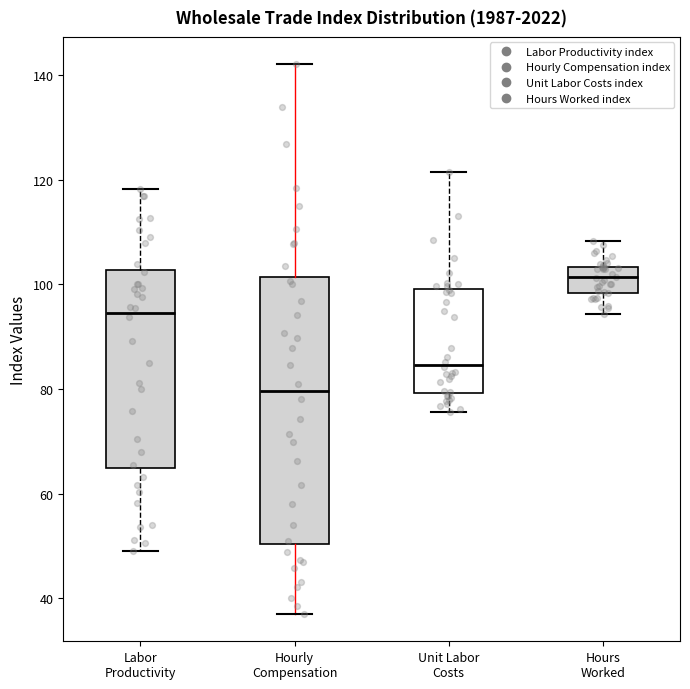

Reading left to right, read every box against the y-axis: the position of its median line, the range the box covers, and the ends of its whiskers. The values are not printed on the chart, so give them approximately, as read against the axis.

Labor Productivity: median 94, box 64 to 102, whiskers 50 to 118
Hourly Compensation: median 80, box 50 to 102, whiskers 38 to 142
Unit Labor Costs: median 84, box 80 to 100, whiskers 76 to 122
Hours Worked: median 102, box 98 to 104, whiskers 94 to 108